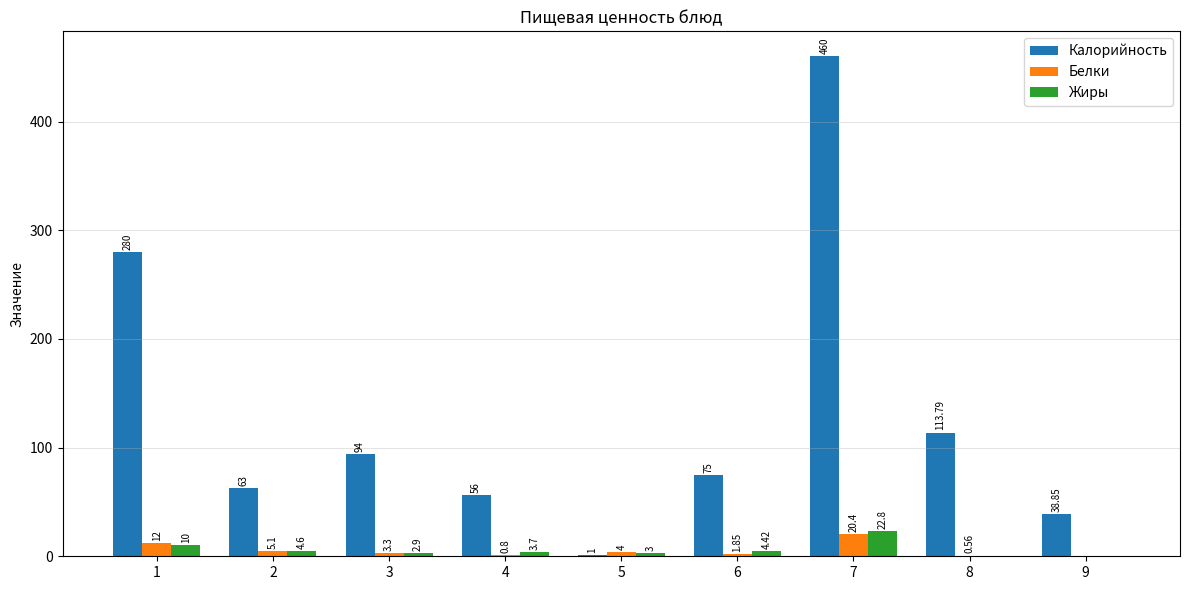

Which series changed the most between 5 and 8?

Калорийность